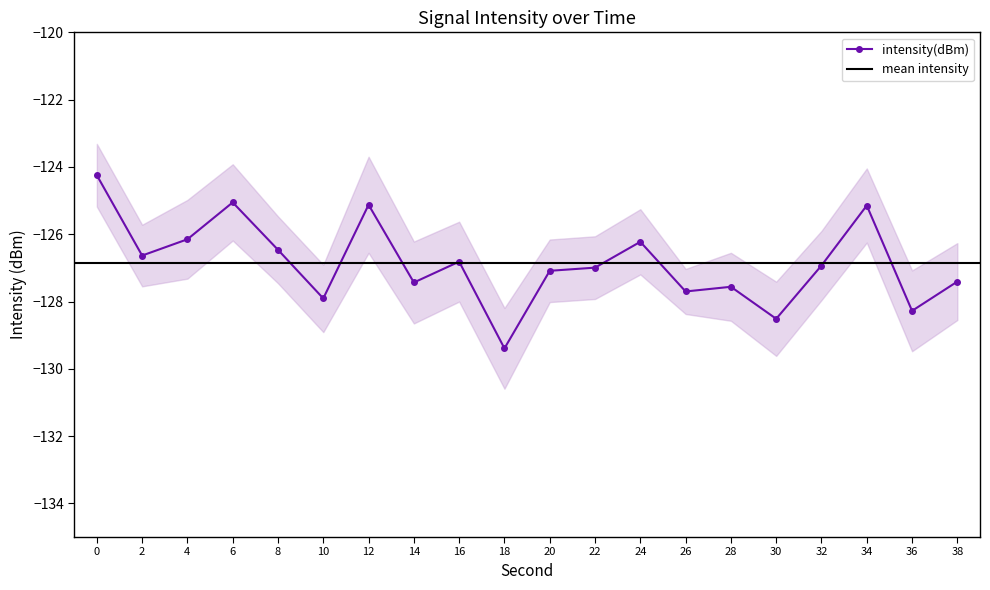

What is the difference between the maximum and minimum values?

5.1